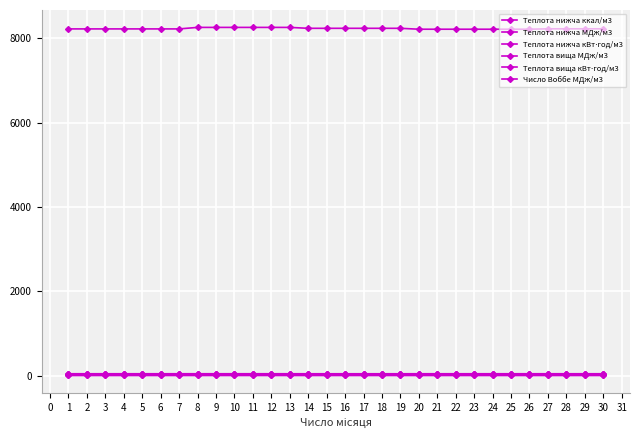

Does the chart have visible grid lines?

Yes